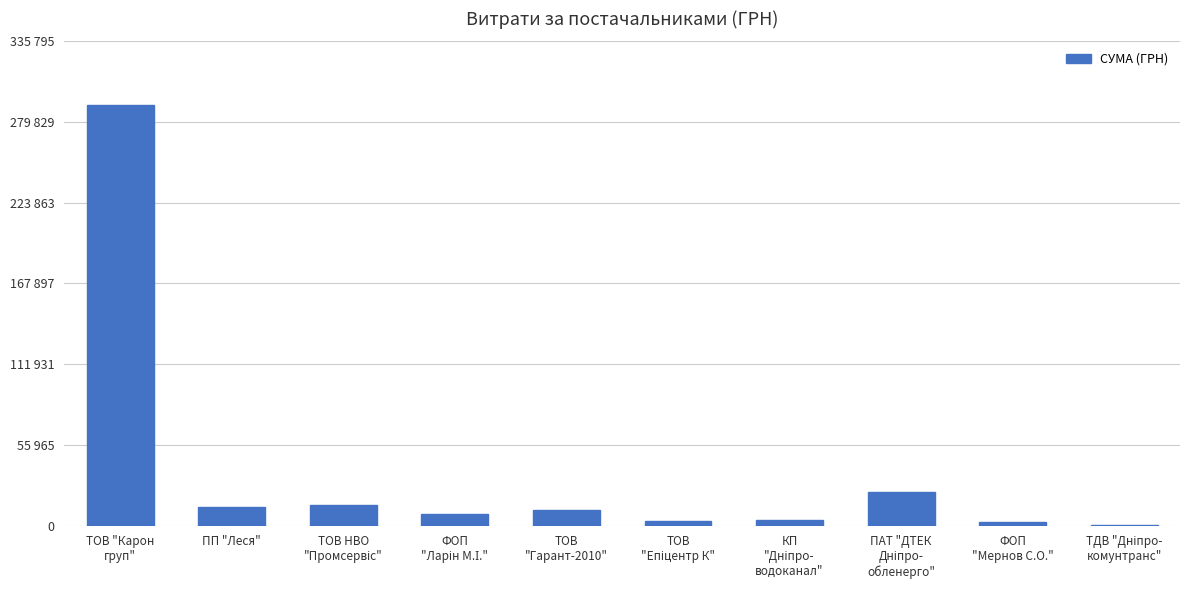

Between ТДВ "Дніпро-
комунтранс" and ТОВ
"Гарант-2010", which is larger?

ТОВ
"Гарант-2010"